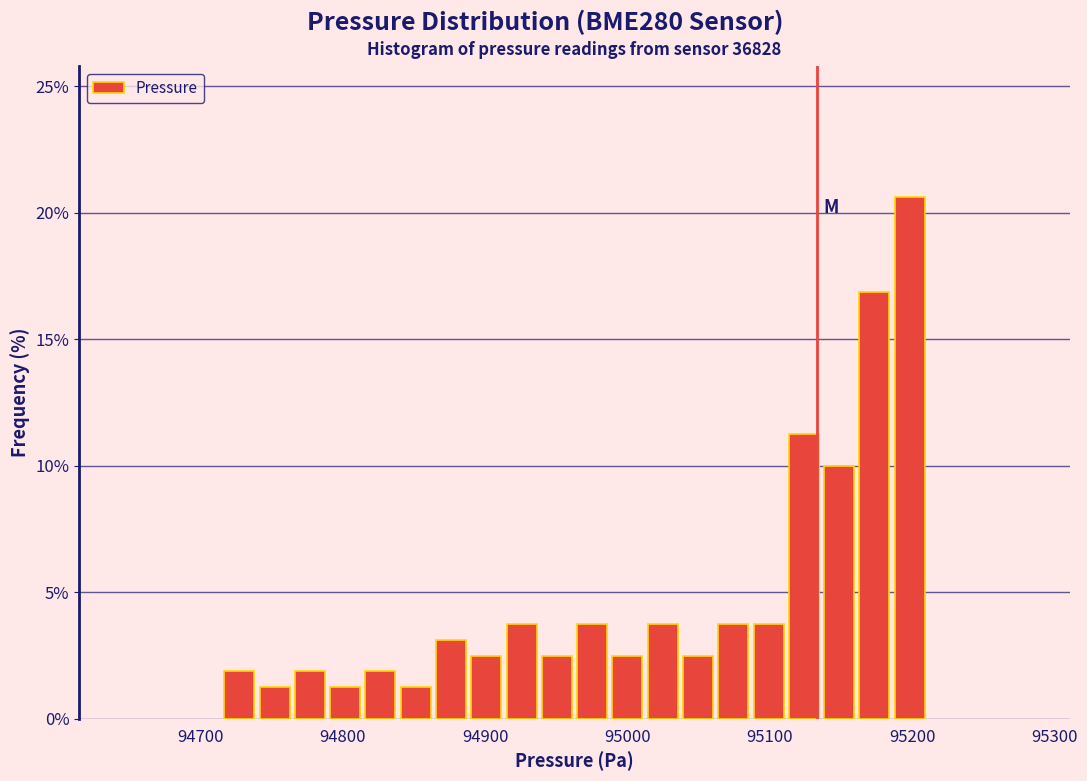

Read against the x-axis, roughly where is the centre of the tallest bar?

95200